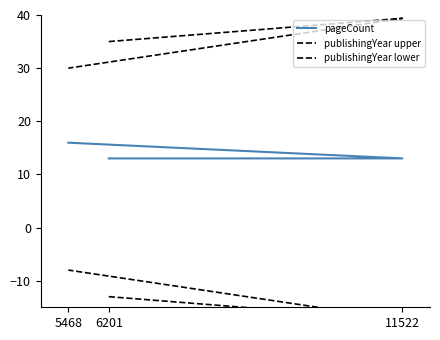

At which label does publishingYear lower reach its peak?

5468